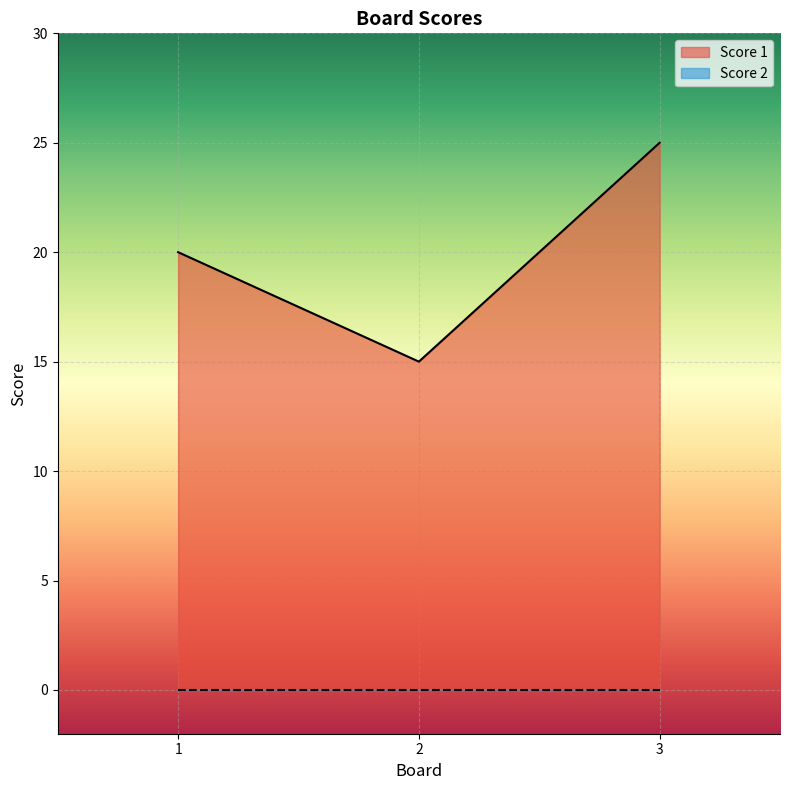

What is the change in value from 1 to 3?

+5